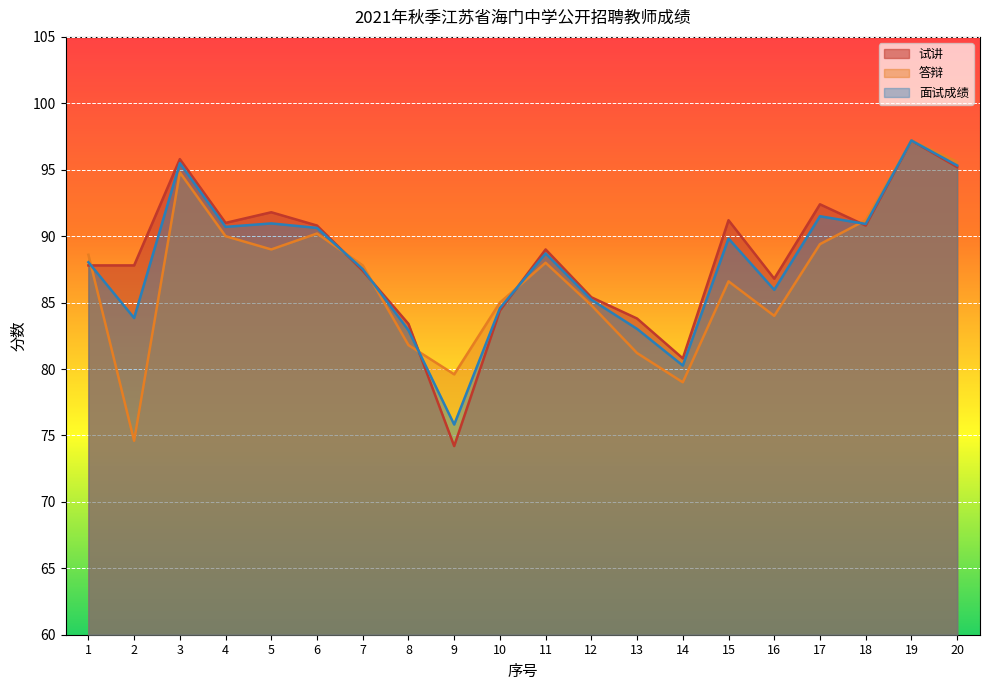

Read the 试讲 value at 10.

84.4